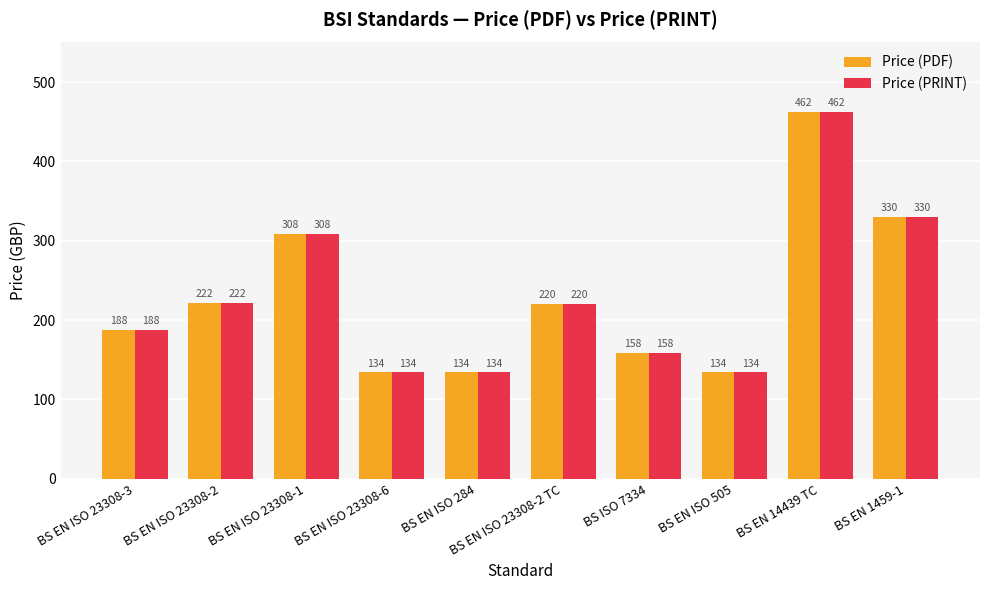

What is the average value of the Price (PDF) series?

229